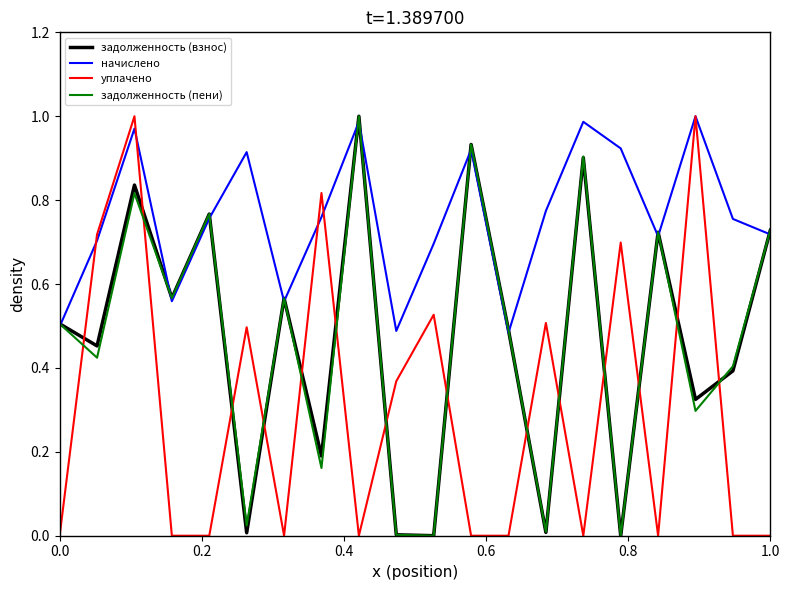

After their last crossing, which series has the higher values: уплачено or задолженность (пени)?

задолженность (пени)